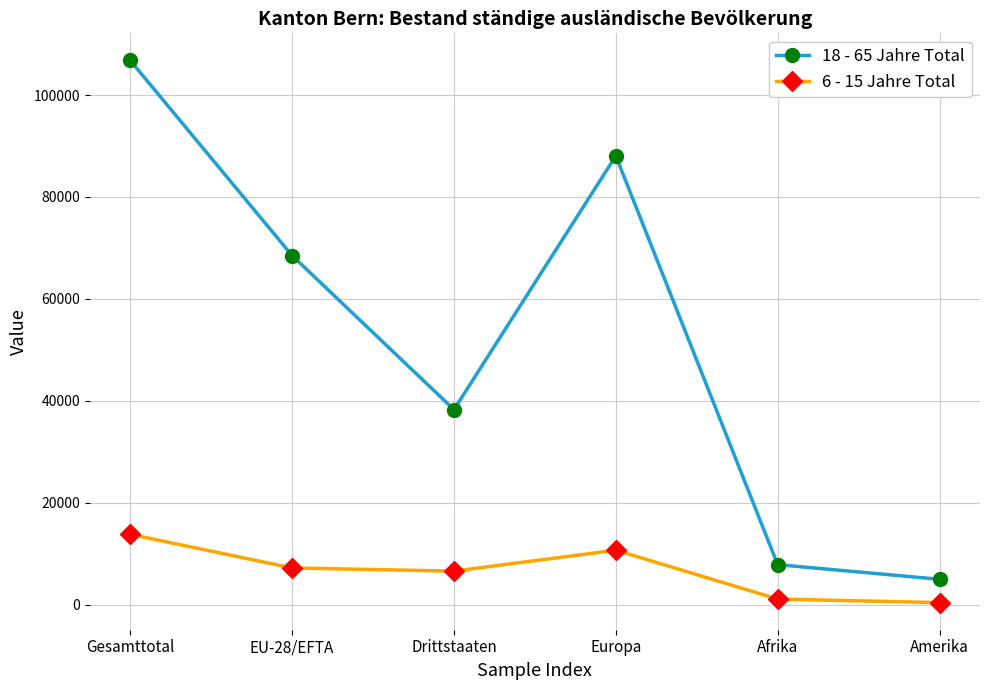

True or false: 18 - 65 Jahre Total and 6 - 15 Jahre Total cross at least once.

False